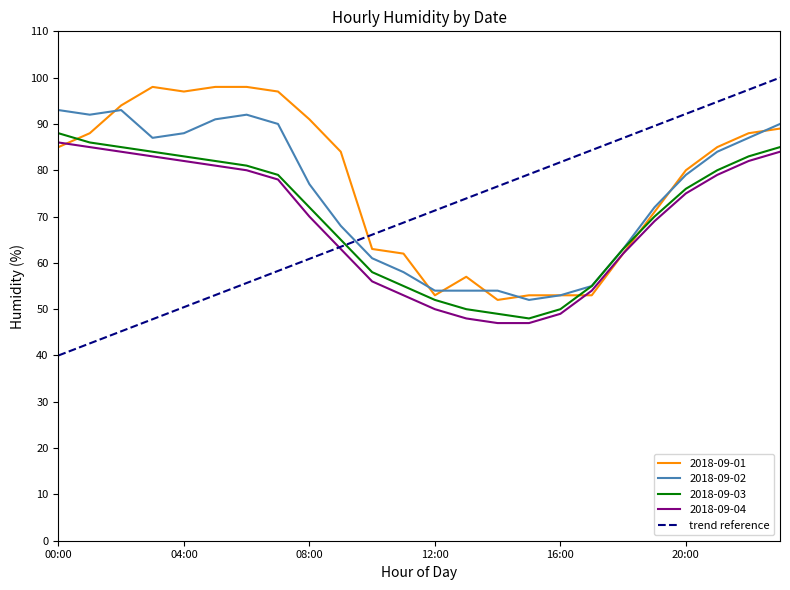

Which series has the largest range (max minus min)?

trend reference